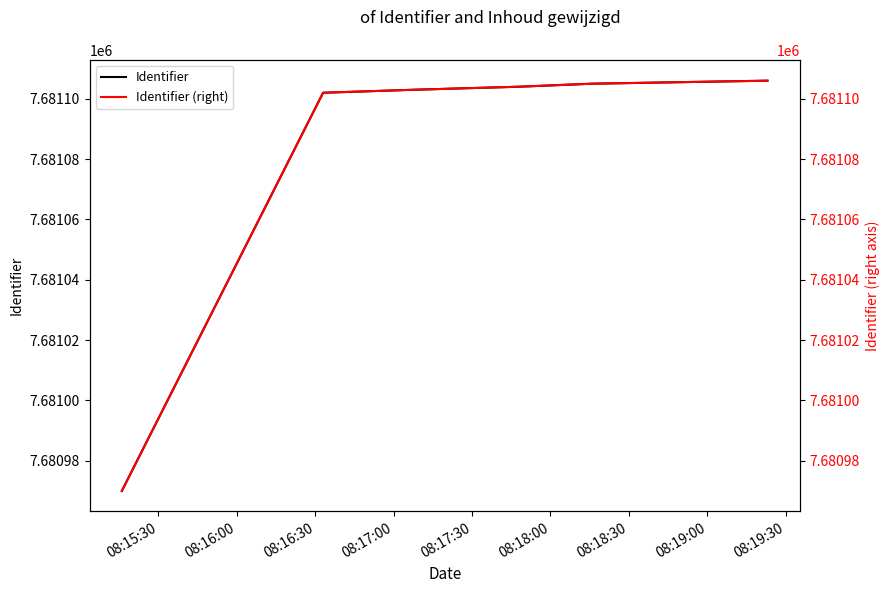

How many categories are shown in the chart?

6